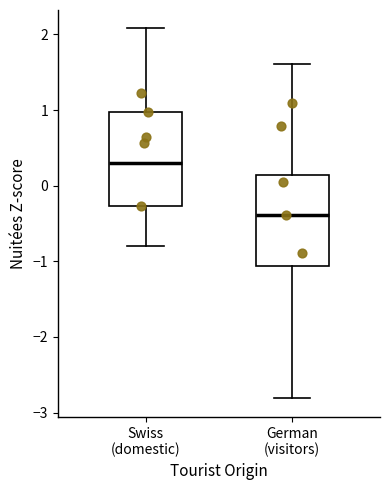

Reading left to right, transcribe this box plot: for each box, give where its median line is, the range the box spans, and where its two whiskers end, as read against the y-axis. The values are not printed on the chart, so give them approximately, as read against the axis.

Swiss (domestic): median 0.3, box -0.3 to 1.0, whiskers -0.8 to 2.1
German (visitors): median -0.4, box -1.1 to 0.1, whiskers -2.8 to 1.6